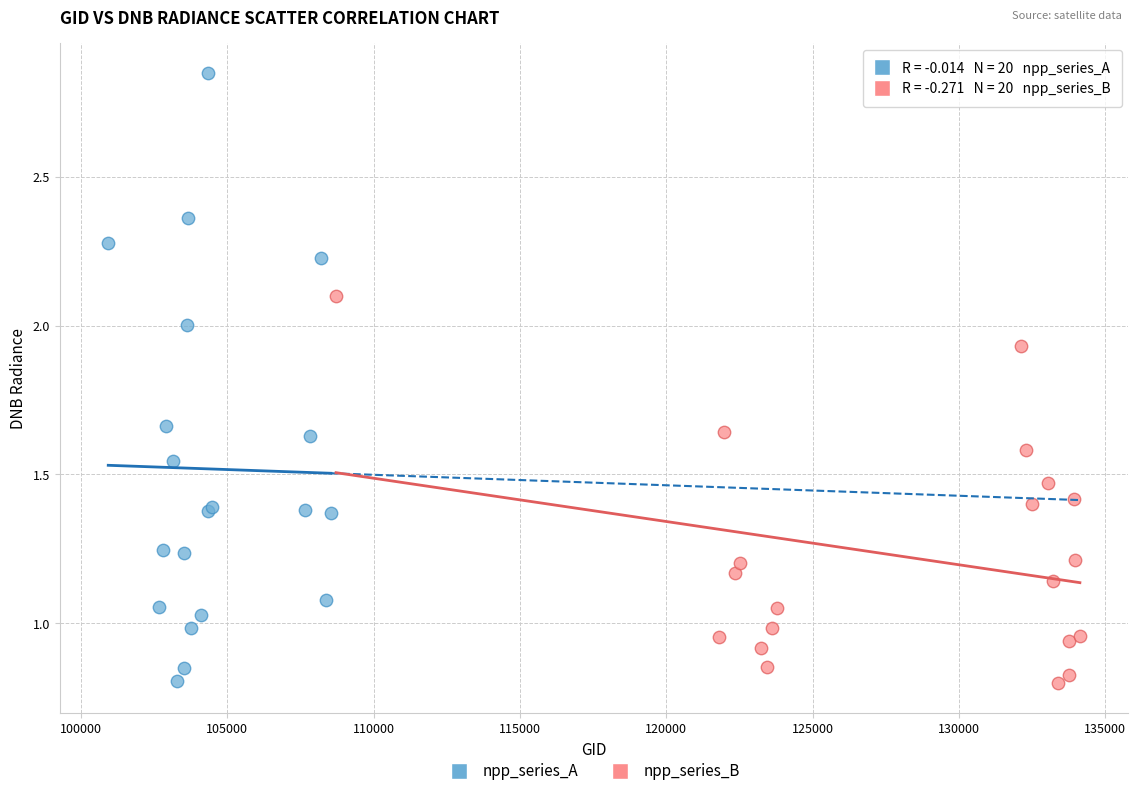

Which series reaches the maximum Y coordinate?

npp_series_A